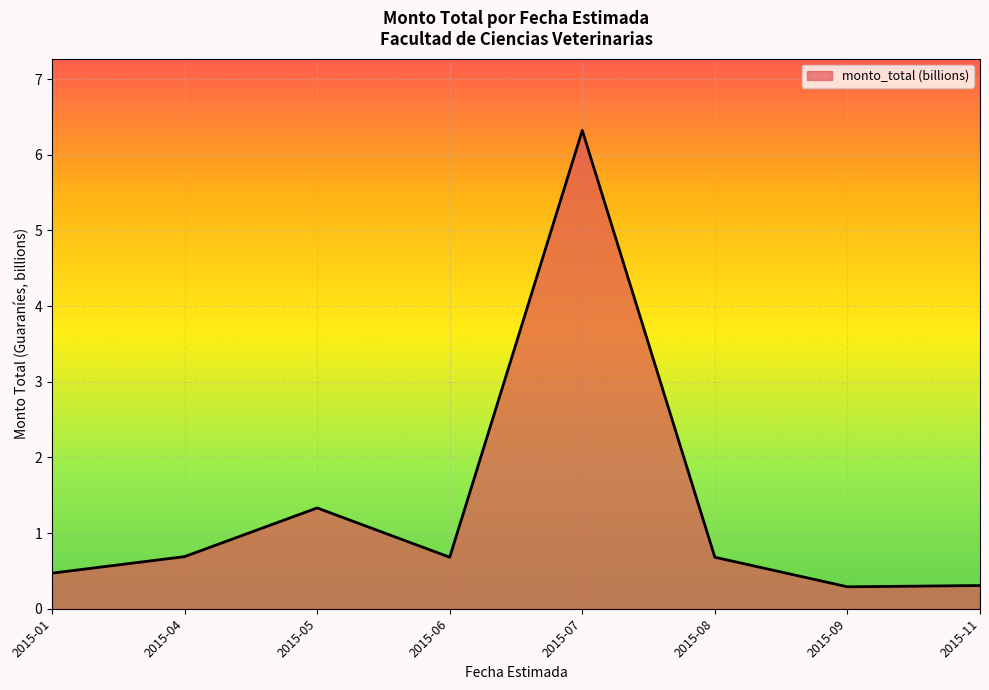

The chart shows a value of 0.7 at 2015-01. True or false?

False